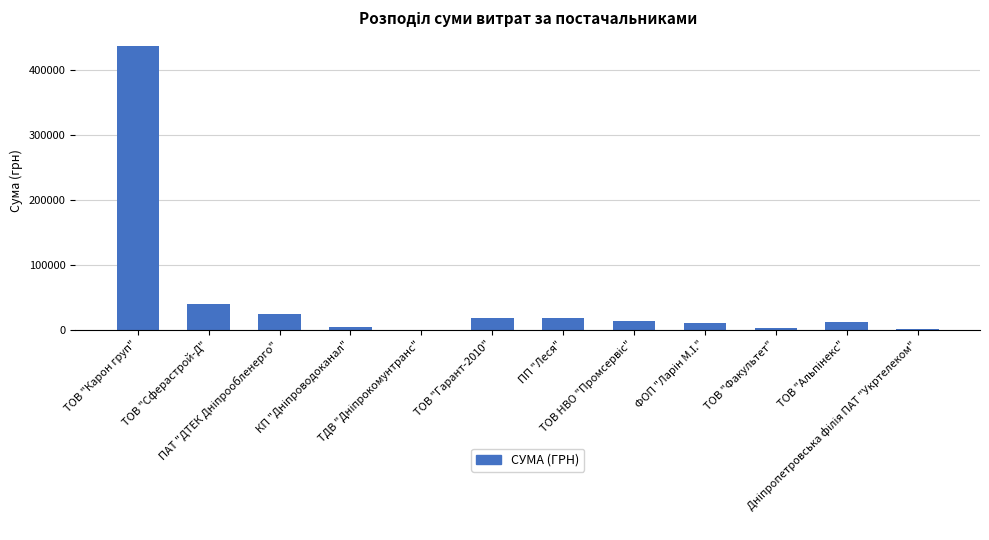

What is the sum of all values?

579348.6